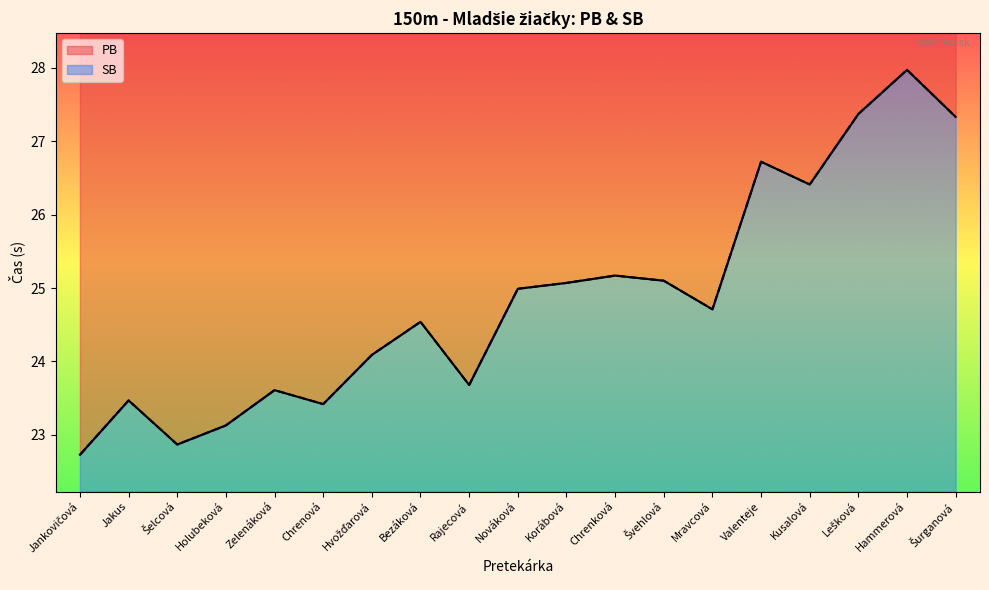

Where is SB nearest to the value 25?

Nováková